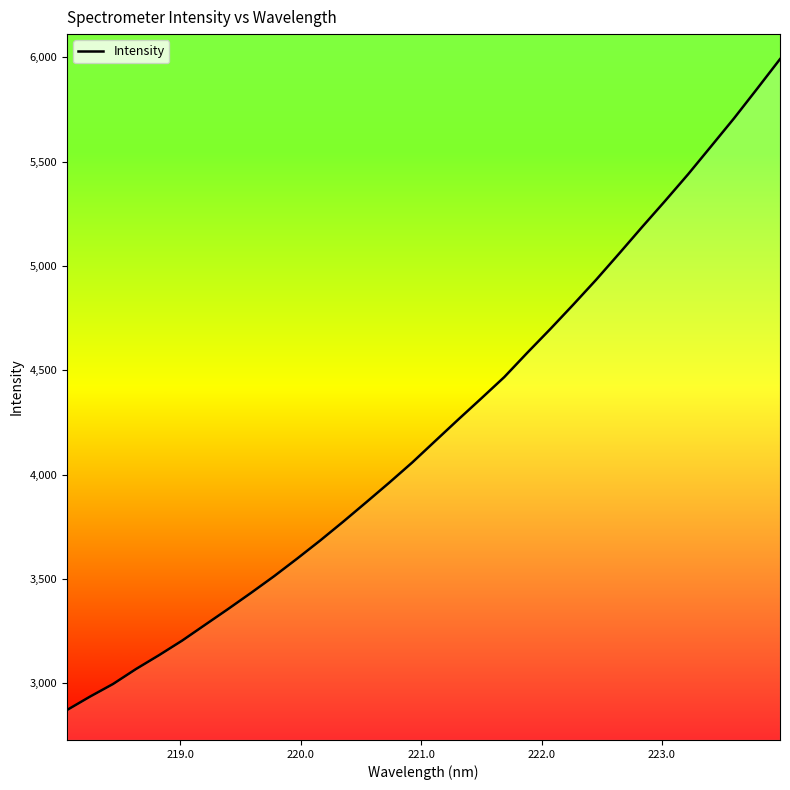

What is the greatest value displayed?

5990.7